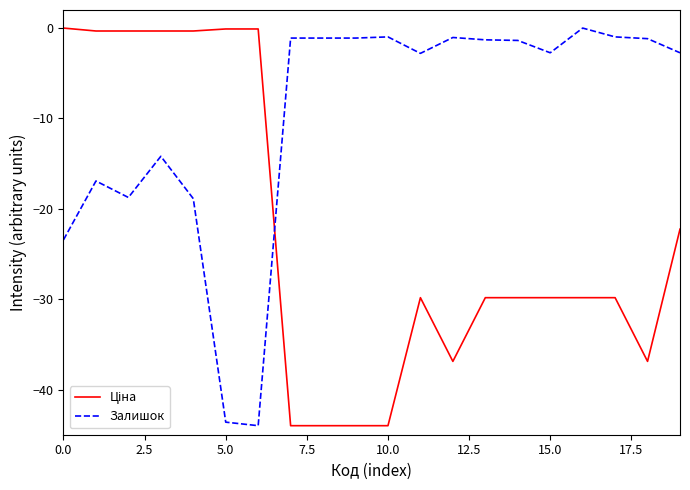

What is the minimum value shown in the chart?

-44.0